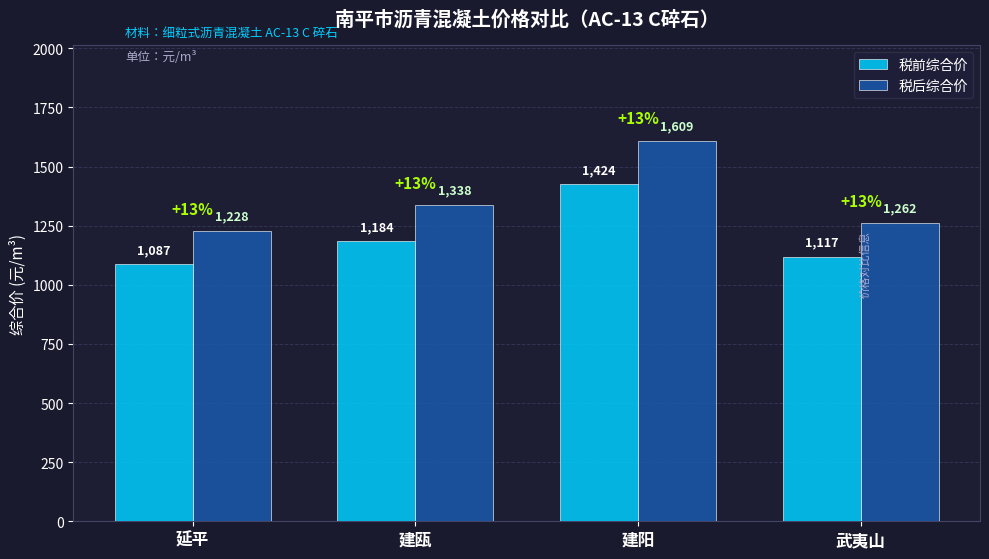

The 税后综合价 series shows 1859.9 at 建瓯. True or false?

False